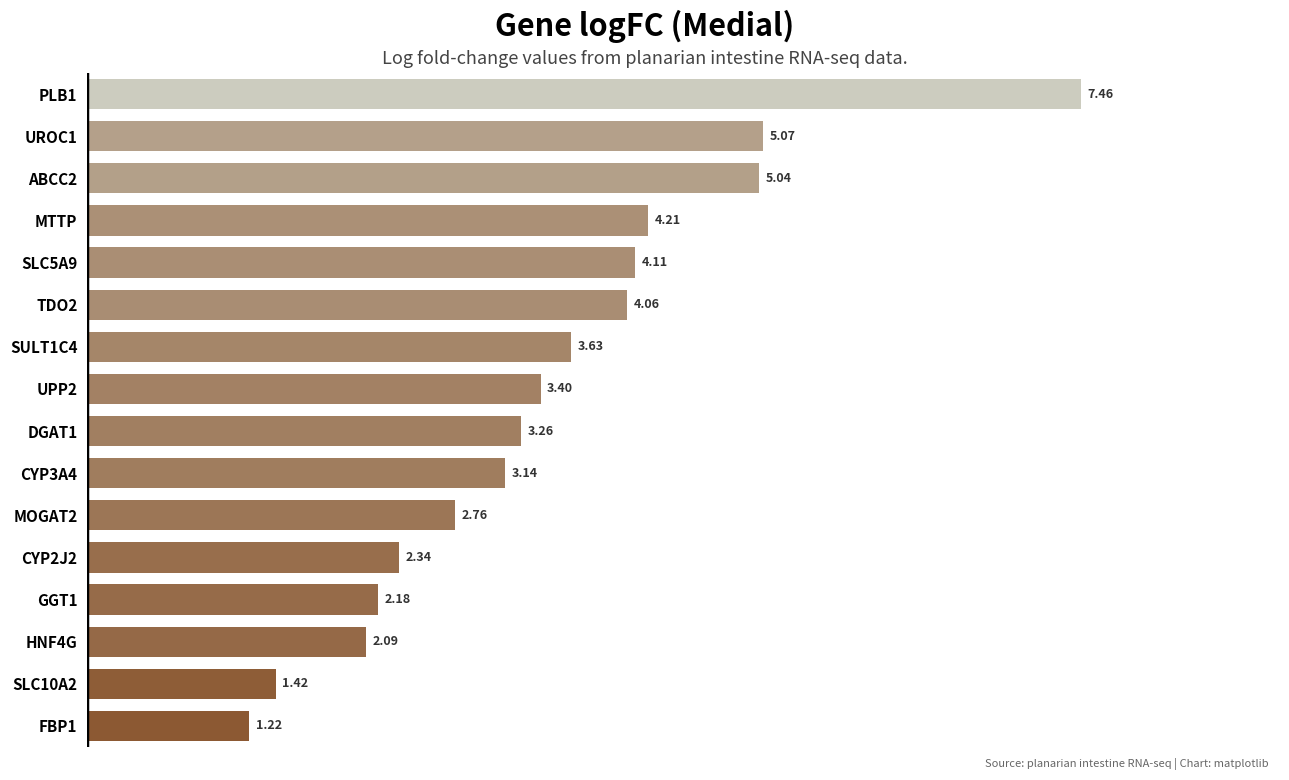

Are the bars horizontal?

Yes